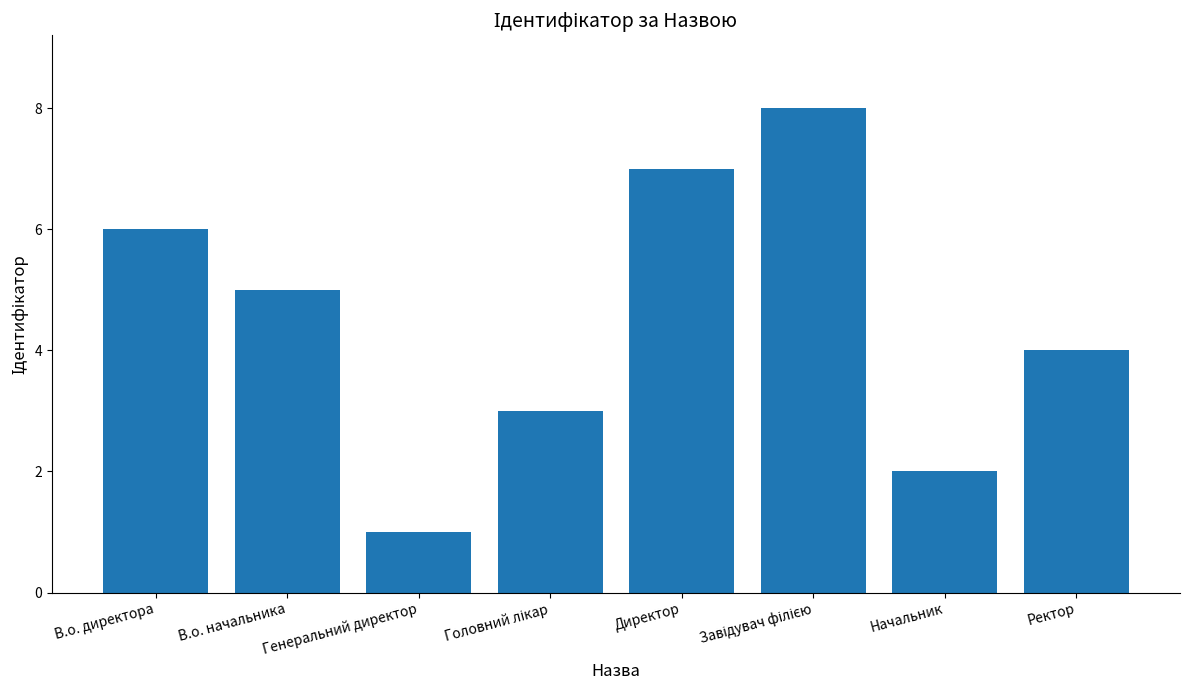

At which label is the value closest to 4?

Ректор